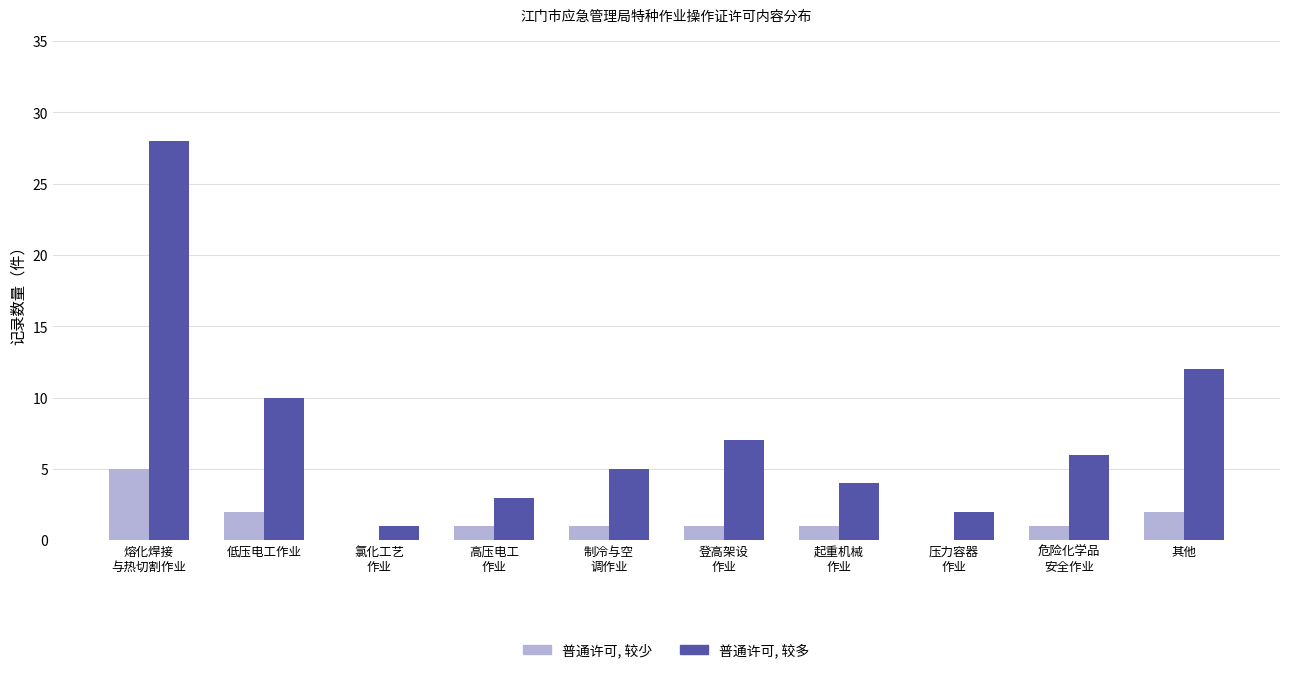

Between 起重机械
作业 and 其他, which series saw the biggest shift?

普通许可, 较多